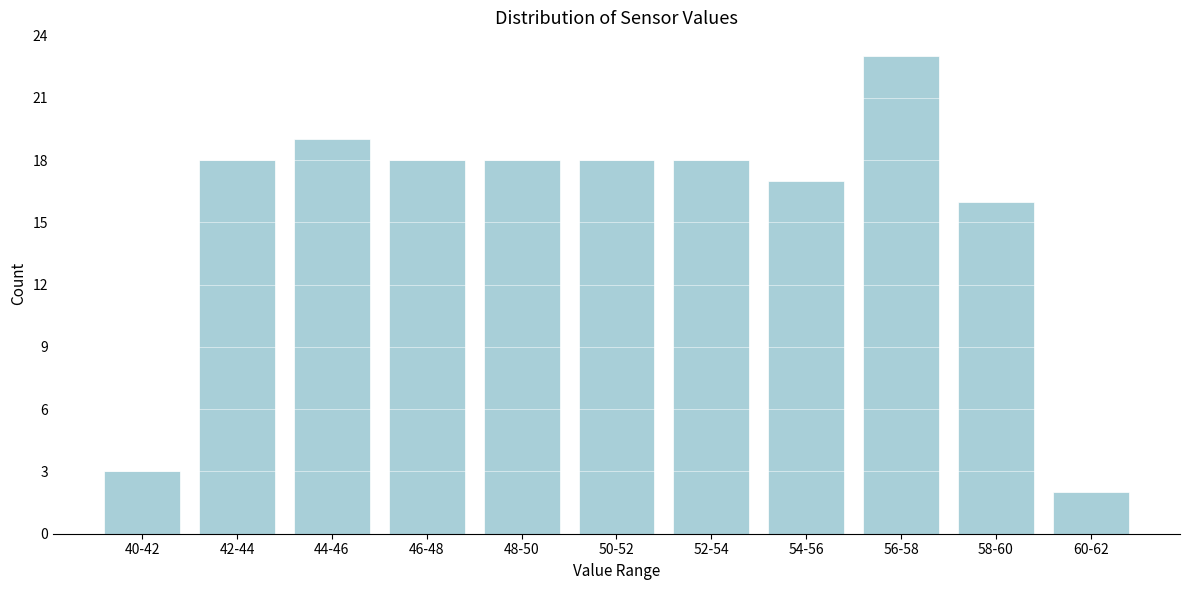

Reading right to left, extract all data points from this chart.

60-62=2	58-60=16	56-58=23	54-56=17	52-54=18	50-52=18	48-50=18	46-48=18	44-46=19	42-44=18	40-42=3